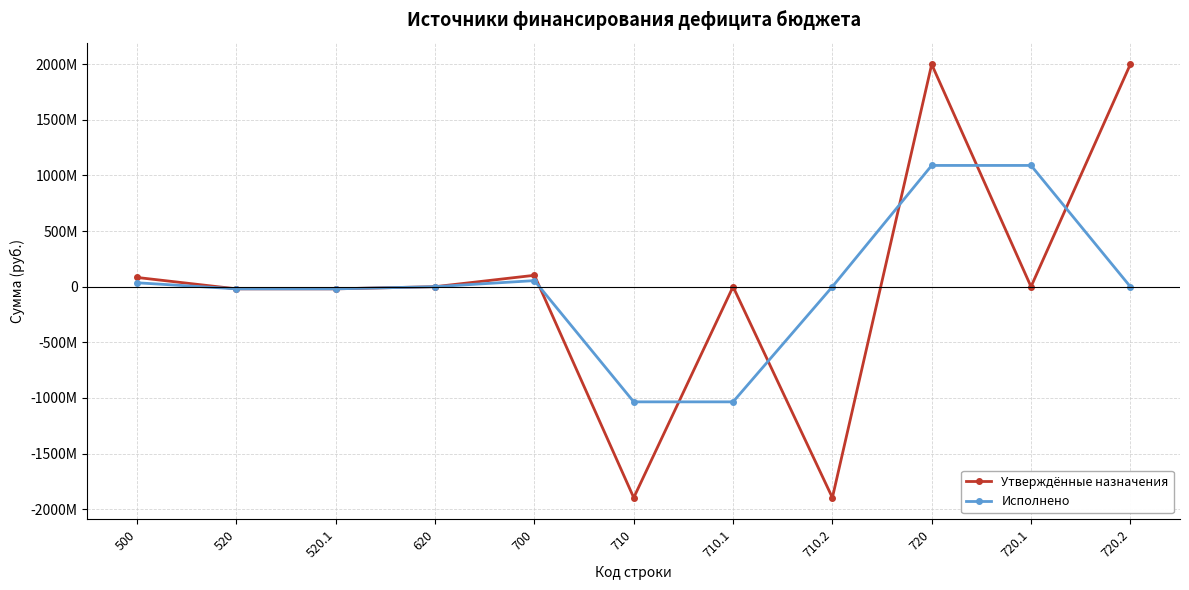

Where do Исполнено and Утверждённые назначения first cross each other?

700 and 710